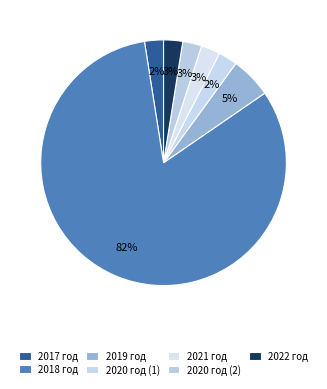

To the nearest percent, what is the difference between the largest and smallest slice percentages?

80%